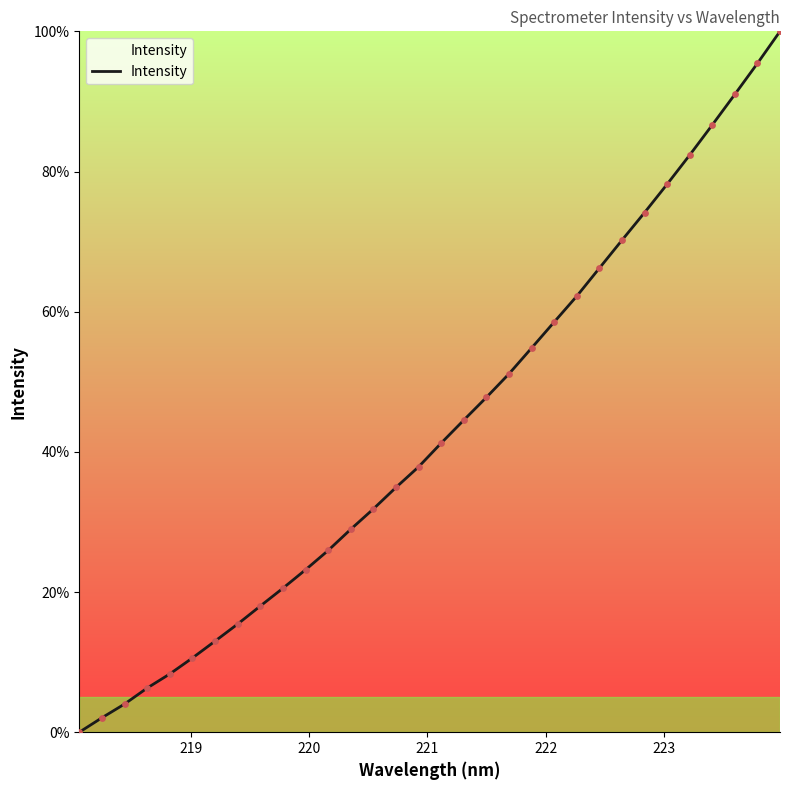

What is the difference between the maximum and minimum values?

100.0